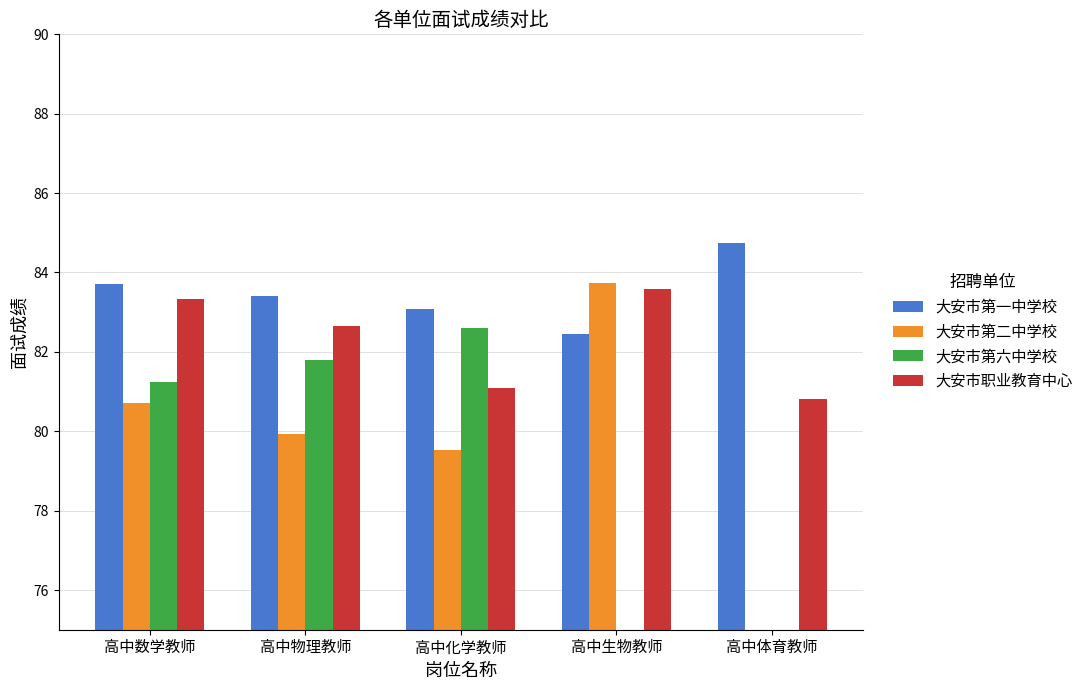

What is the label of the 5th bar from the left?

高中体育教师